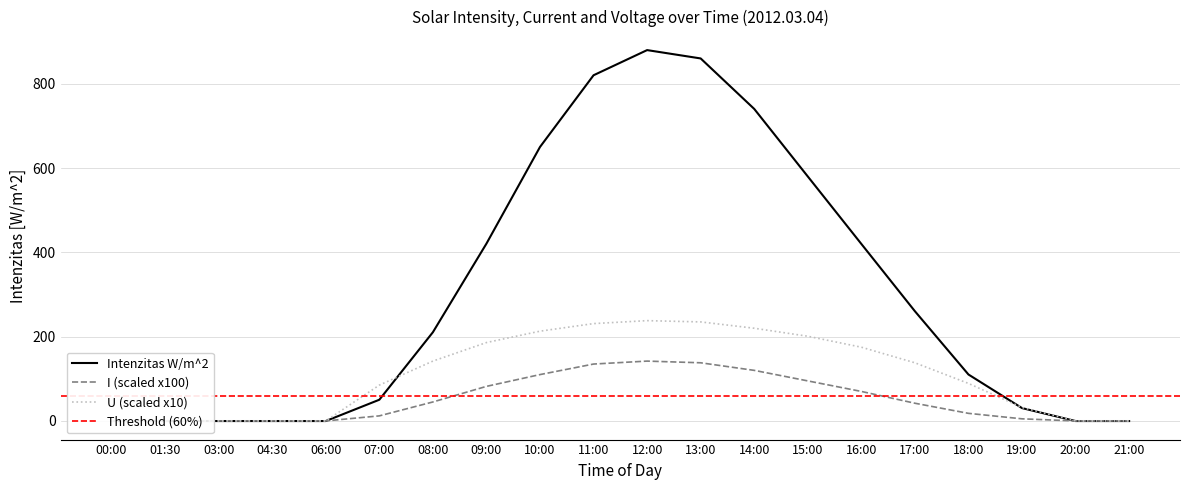

What is the value of the U point at the 12th from the left?

235.0